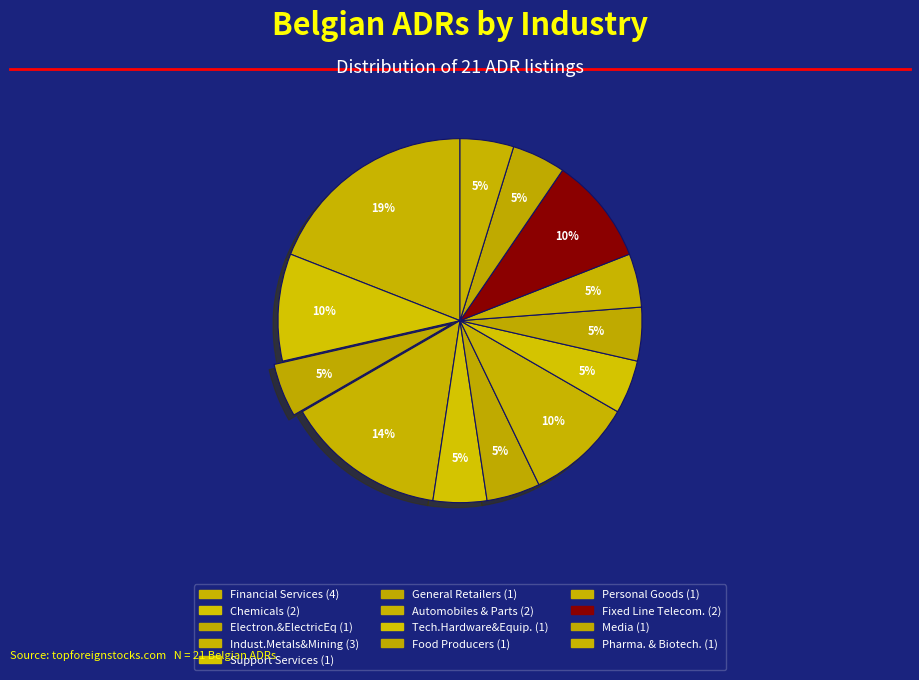

To the nearest percent, what is the difference between the largest and smallest slice percentages?

14%